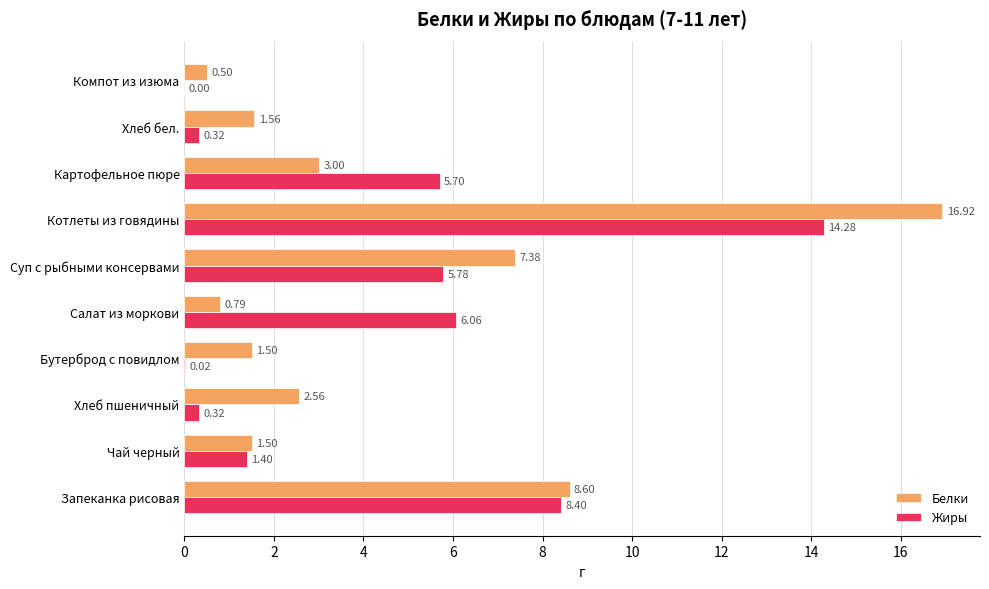

What is the sum of all Жиры values?

42.3